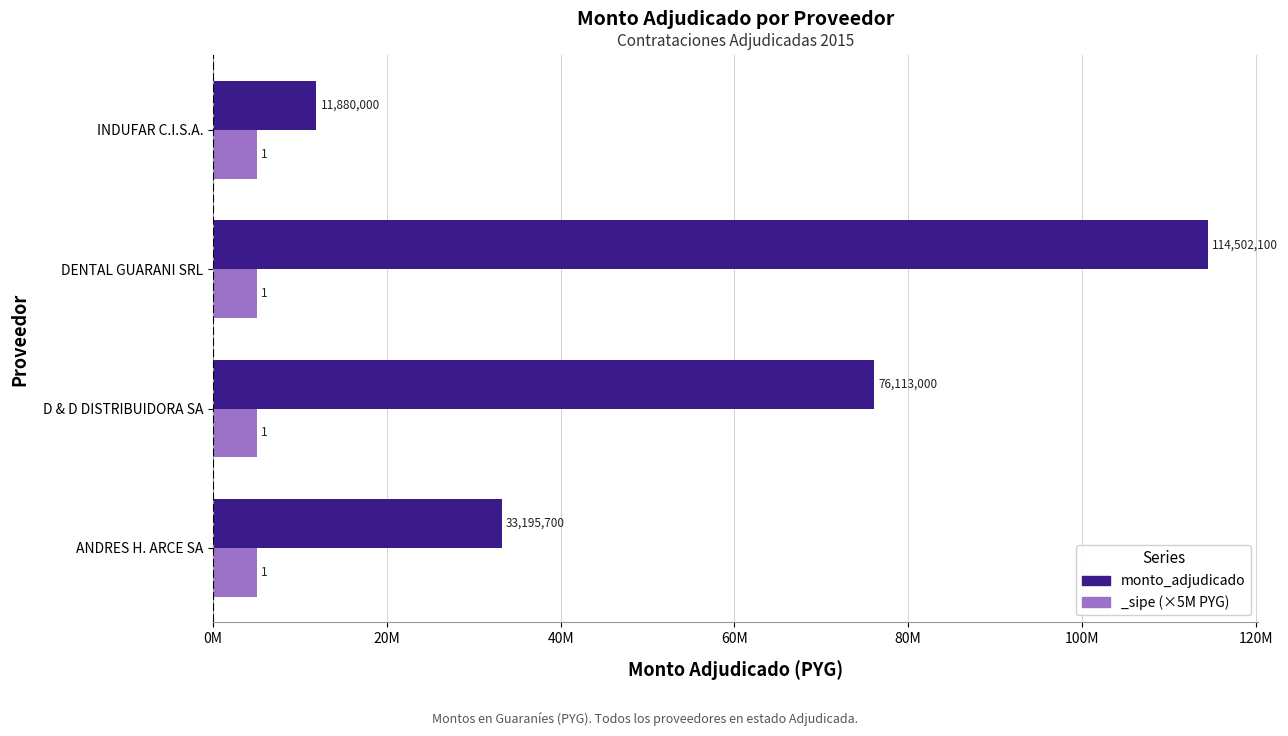

Are the bars horizontal?

Yes